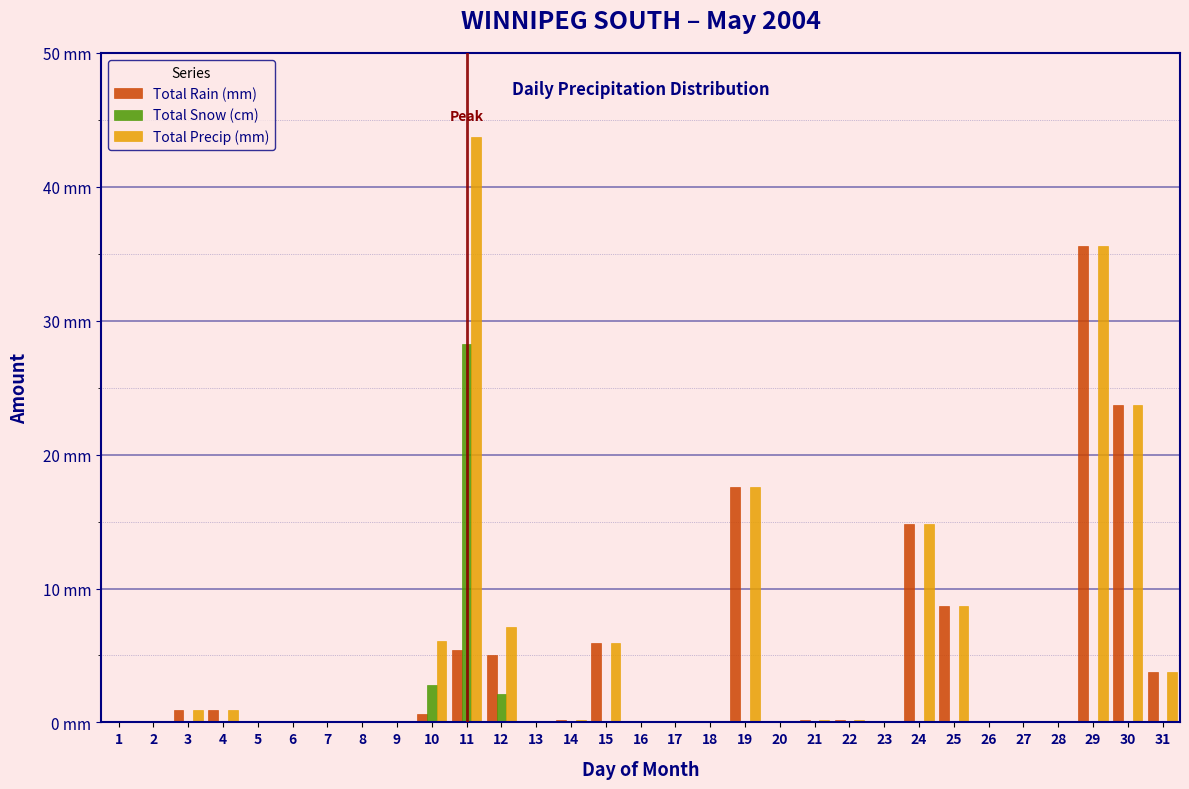

Are the bars grouped side by side (vs. stacked)?

Yes